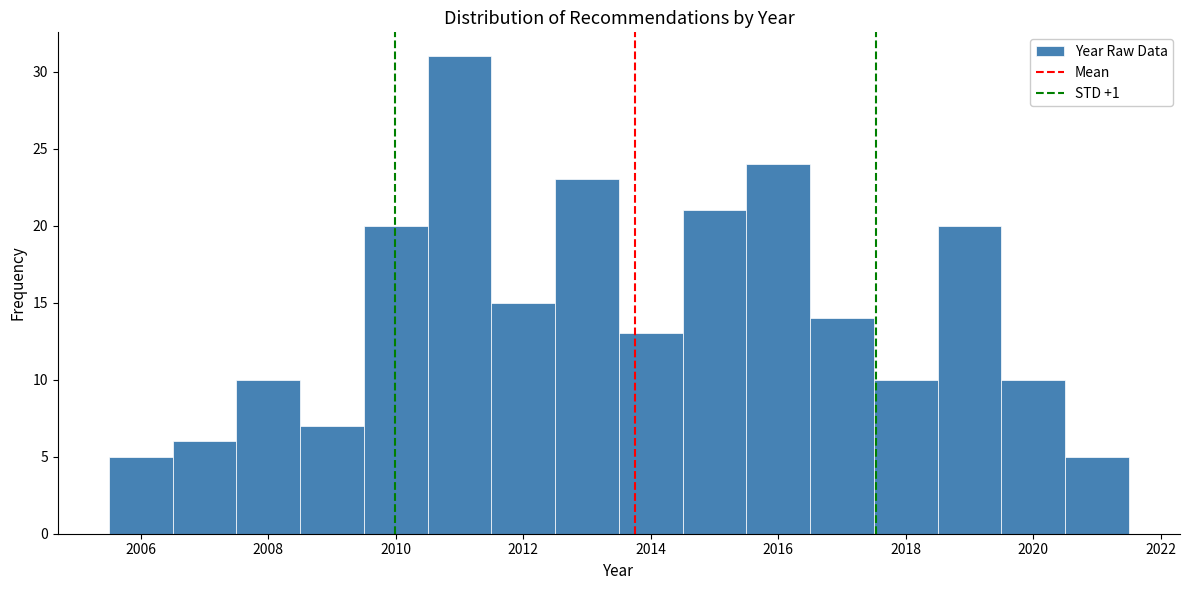

Reading left to right, transcribe this chart: for each bar, give the range it covers on the x-axis and its height. Neither the bar edges nor the heights are printed on the chart, so give them approximately, as read against the axes.

2005.5 to 2006.5: 5
2006.5 to 2007.5: 6
2007.5 to 2008.5: 10
2008.5 to 2009.5: 7
2009.5 to 2010.5: 20
2010.5 to 2011.5: 31
2011.5 to 2012.5: 15
2012.5 to 2013.5: 23
2013.5 to 2014.5: 13
2014.5 to 2015.5: 21
2015.5 to 2016.5: 24
2016.5 to 2017.5: 14
2017.5 to 2018.5: 10
2018.5 to 2019.5: 20
2019.5 to 2020.5: 10
2020.5 to 2021.5: 5